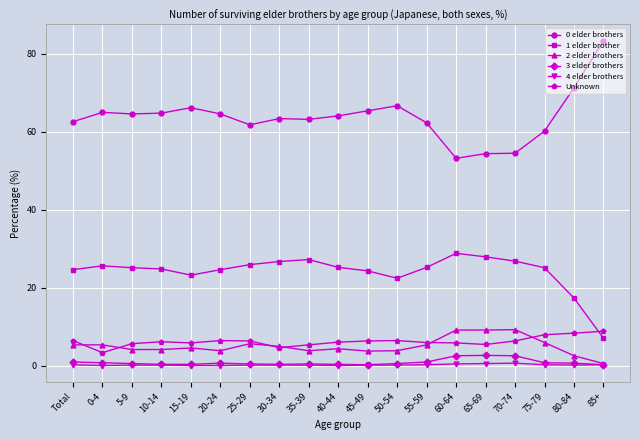

What are all the series names shown in the legend?

0 elder brothers, 1 elder brother, 2 elder brothers, 3 elder brothers, 4 elder brothers, Unknown